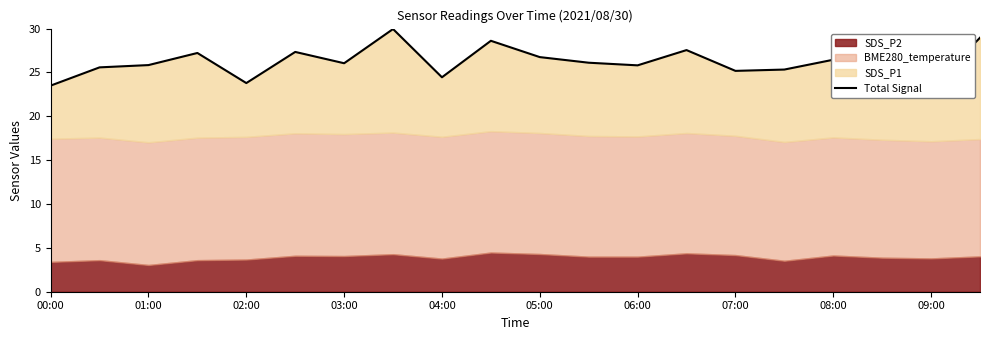

Is it true that the value at 09:00 is 23.3?

True